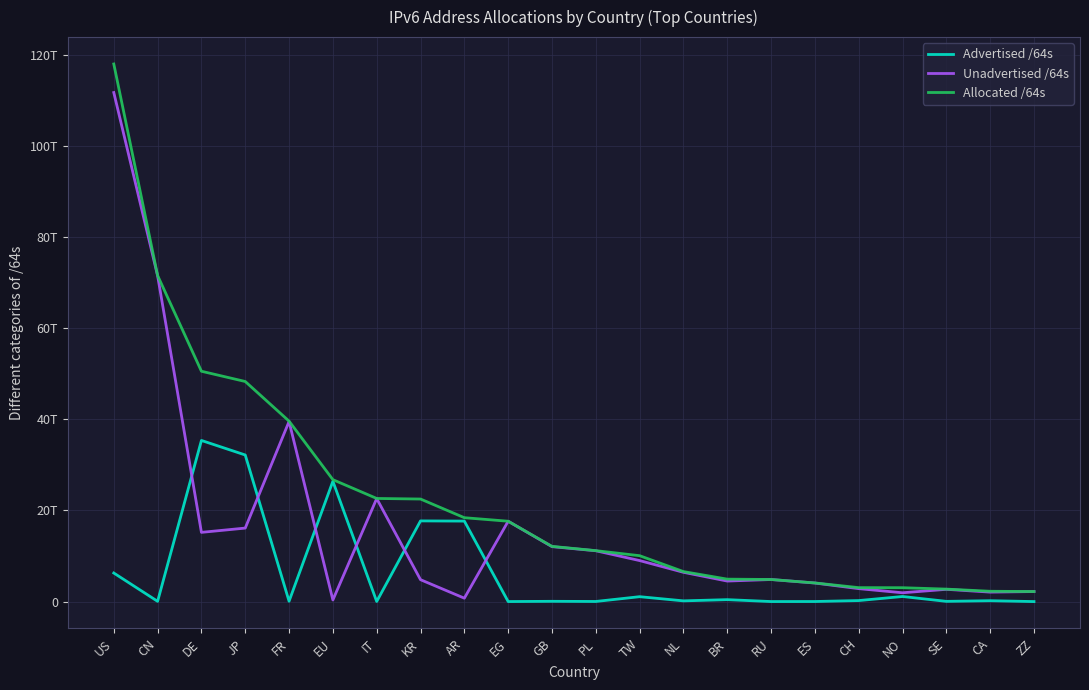

What are all the series names shown in the legend?

Advertised /64s, Unadvertised /64s, Allocated /64s